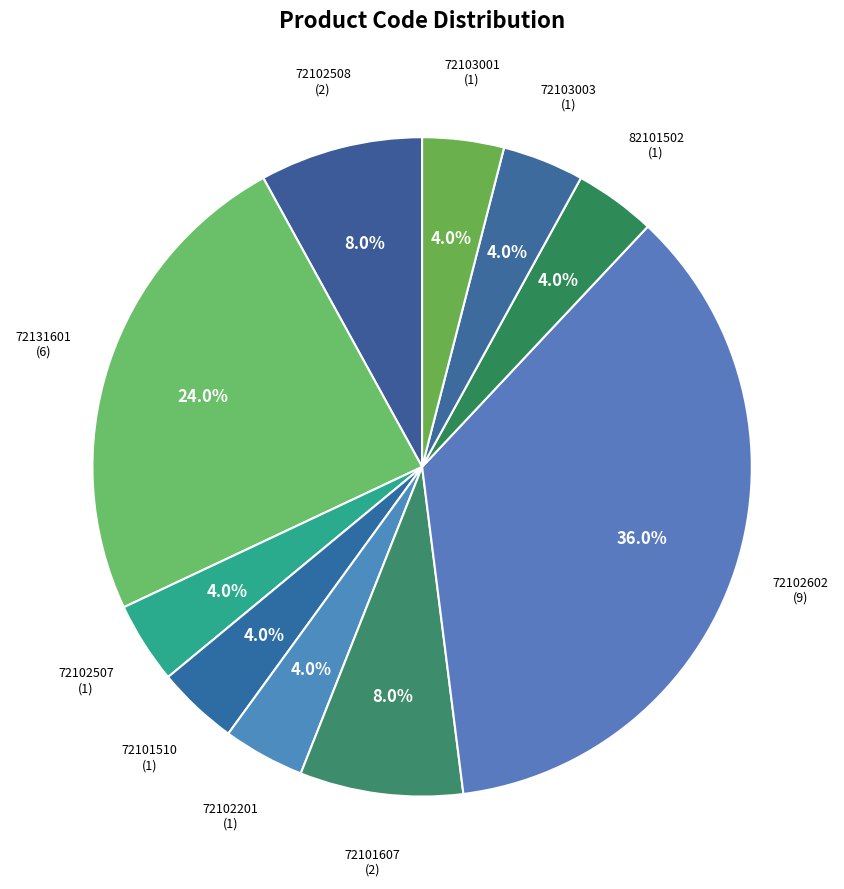

Is there a majority slice in this chart?

No